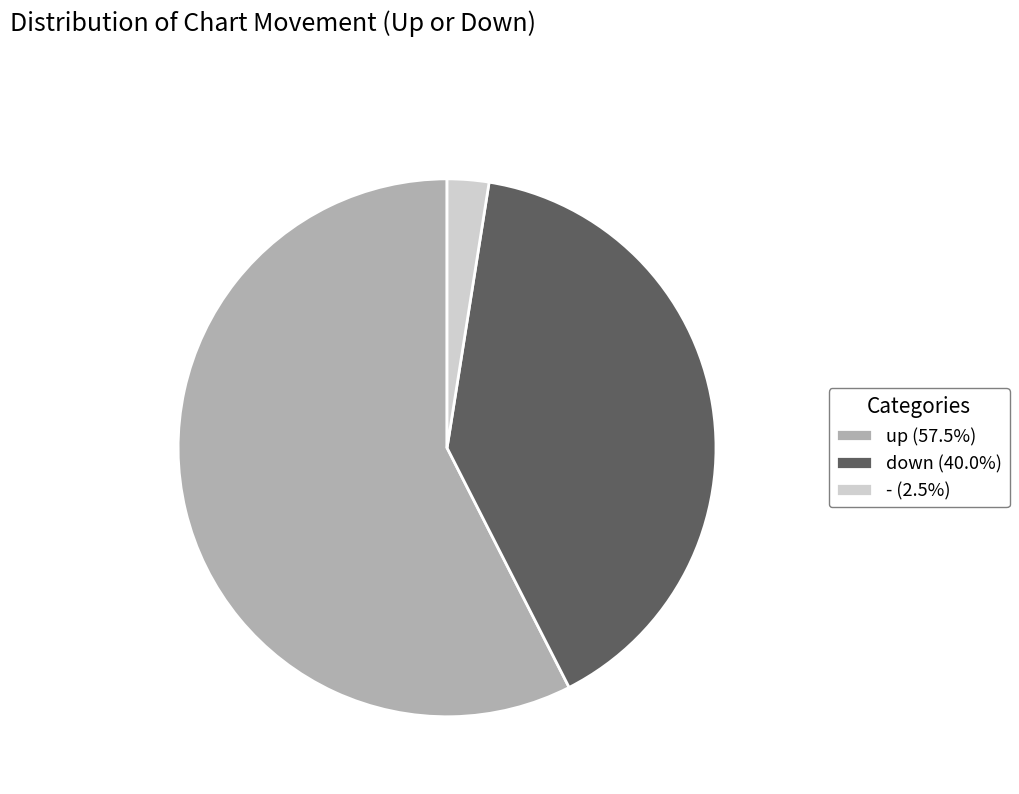

What is the ratio of the value at up to the value at -?

23.0